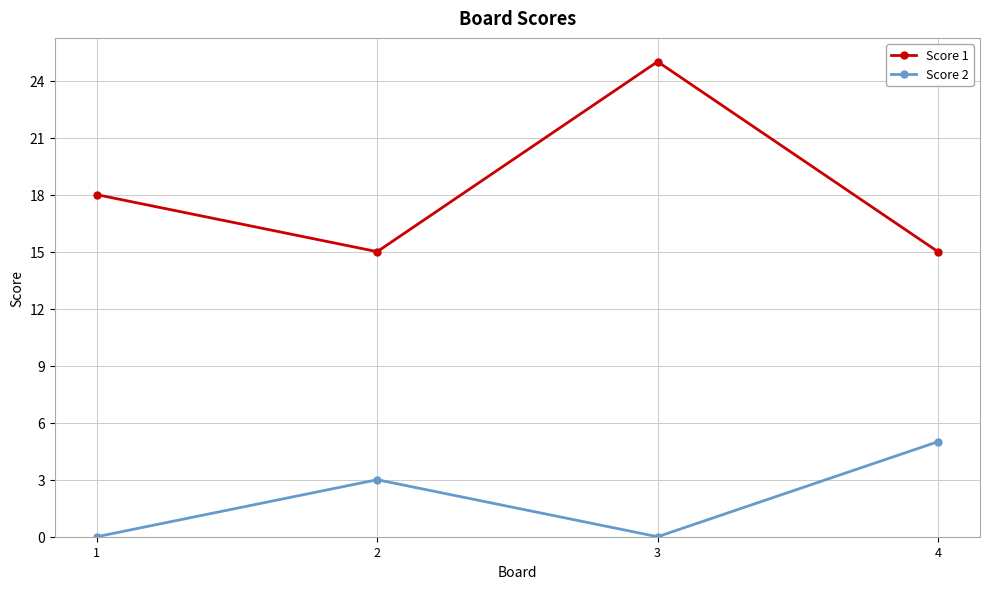

Reading left to right, what are all the values shown in this chart?

Score 1: 1=18	2=15	3=25	4=15
Score 2: 1=0	2=3	3=0	4=5